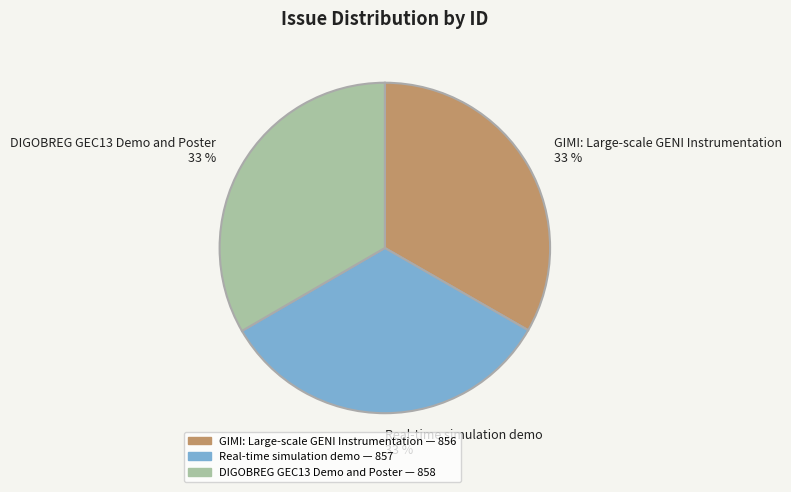

Does Real-time simulation demo represent more than half of the total?

No